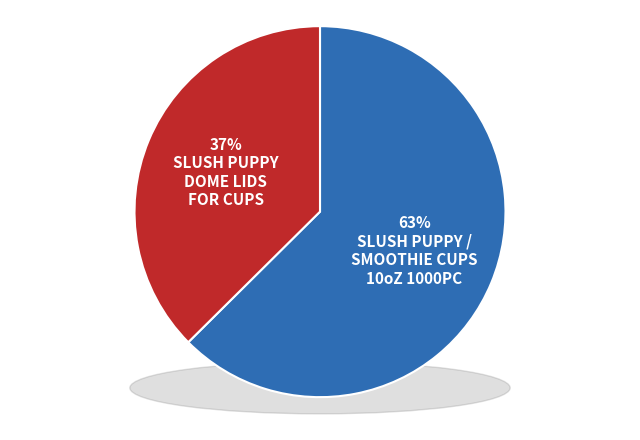

Is it true that 3374 is 31% of the pie?

False